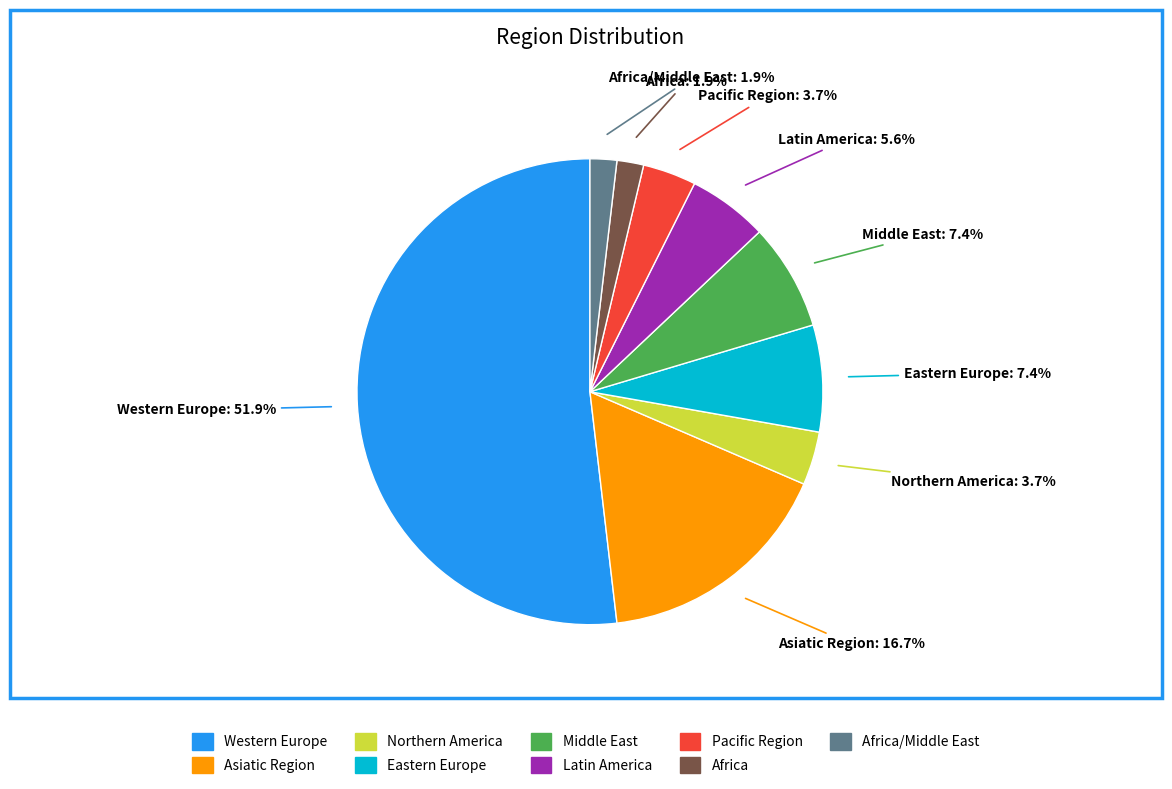

Is there a majority slice in this chart?

Yes